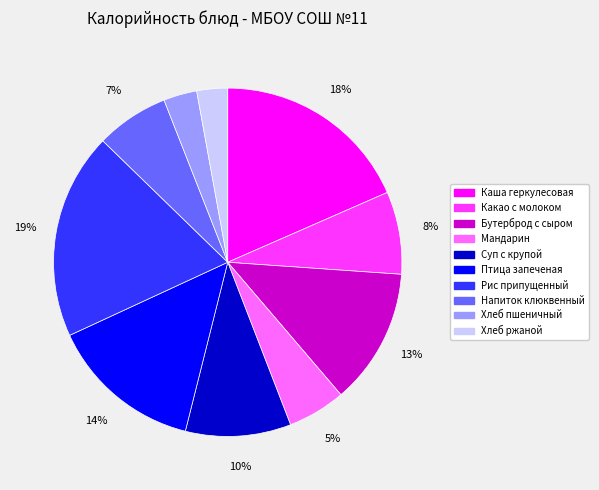

Which has a higher value, Напиток клюквенный or Каша геркулесовая?

Каша геркулесовая